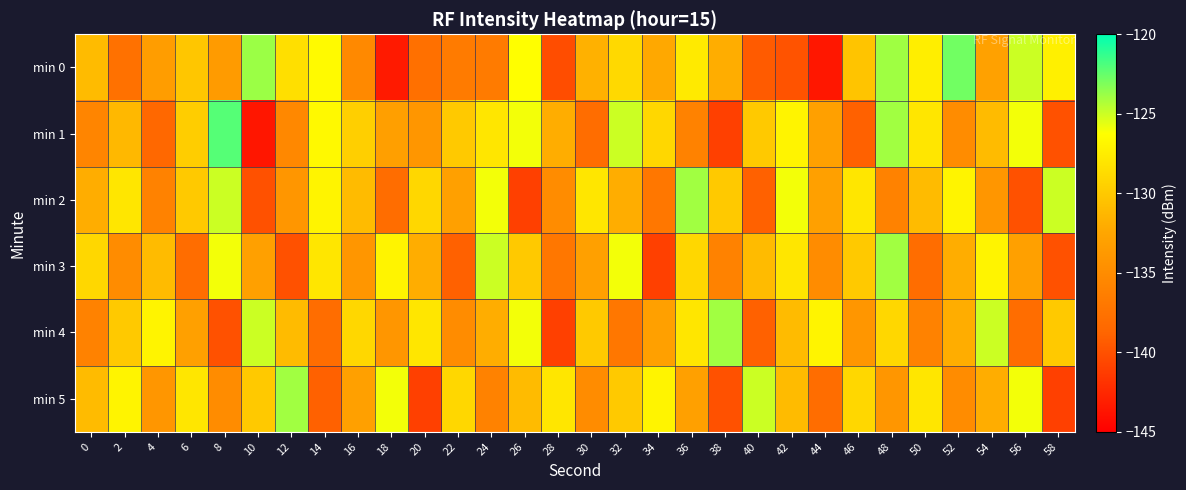

Count the number of data series in this chart.

6